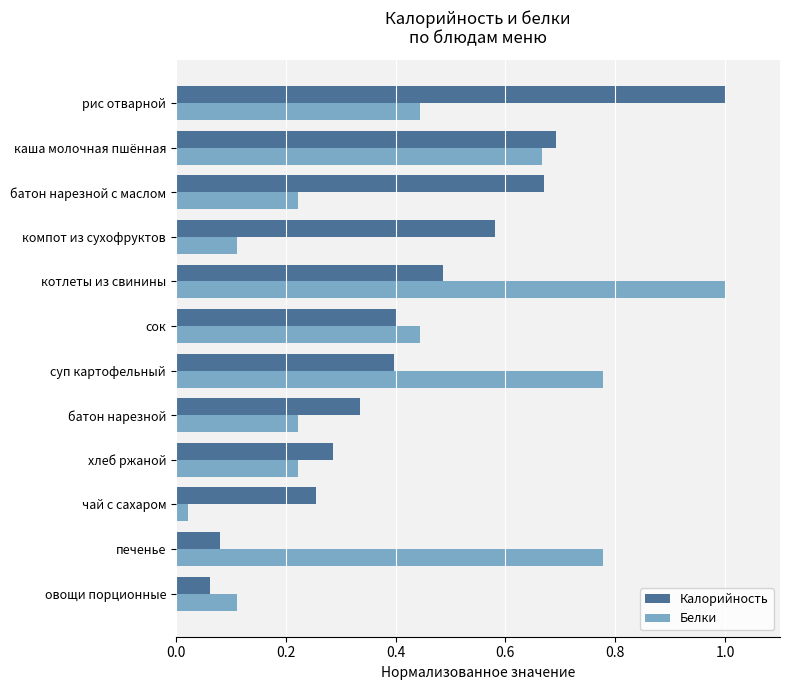

What is the difference between the maximum and minimum values in the Белки series?

1.0